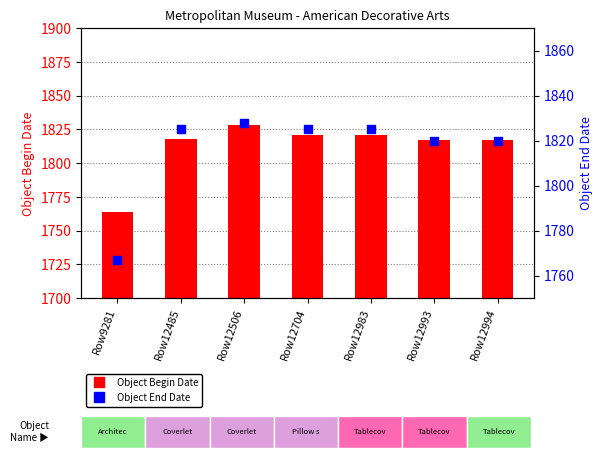

Which series has the widest spread of Y values?

Object Begin Date